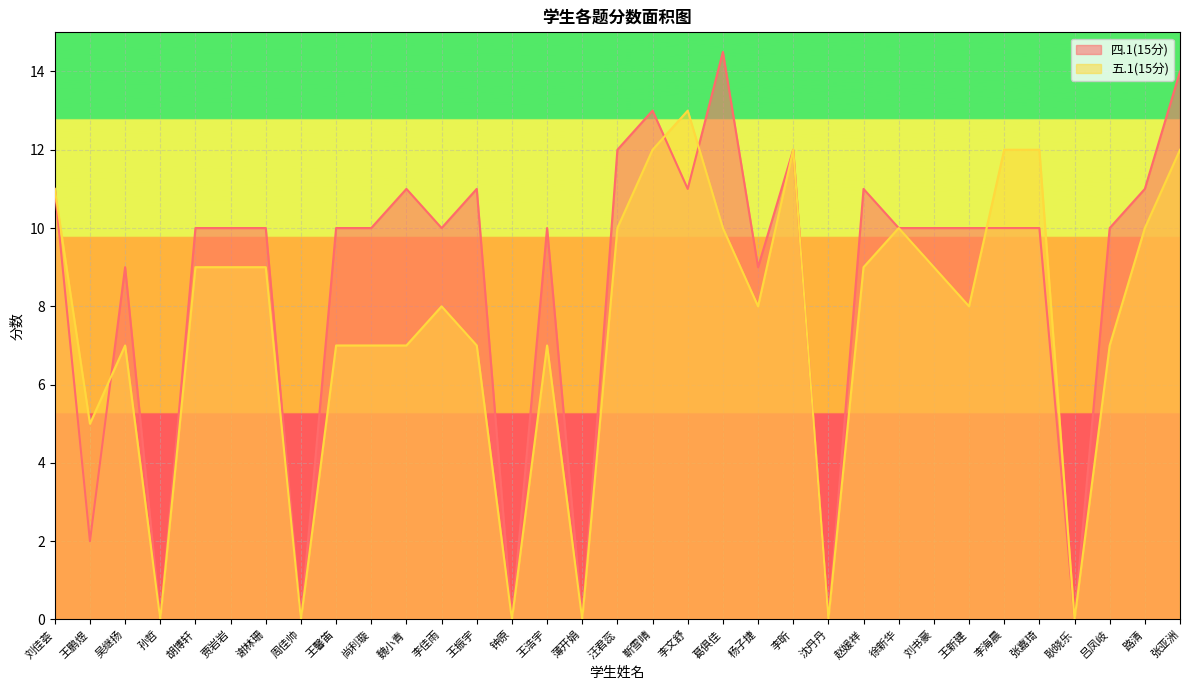

Does the chart display data point markers on the line(s)?

No